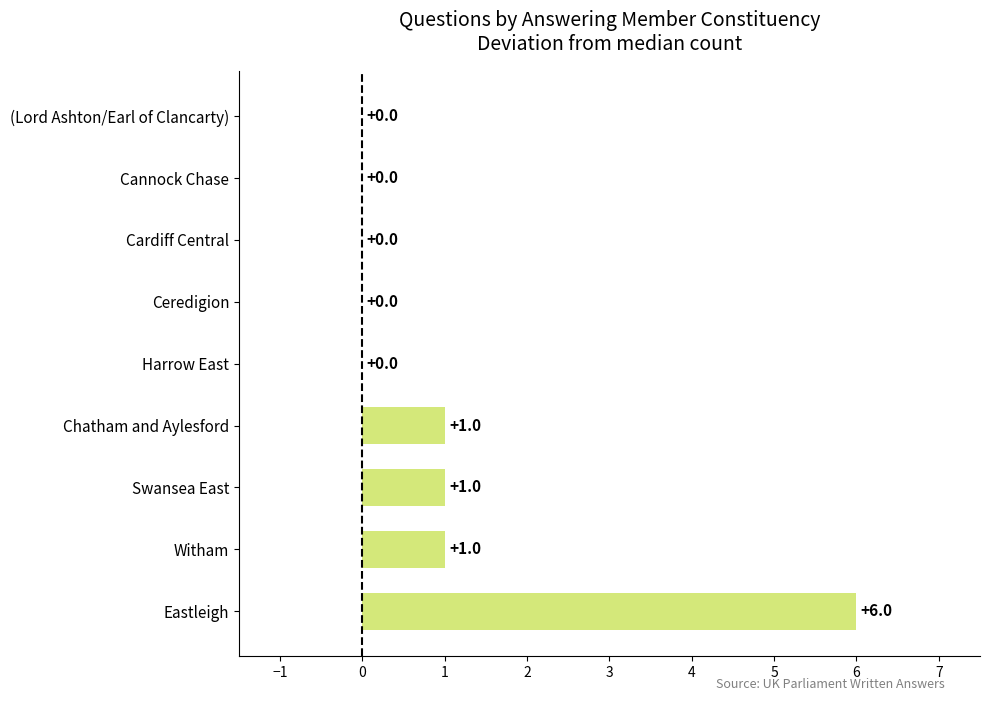

What is the sum of all values?

9